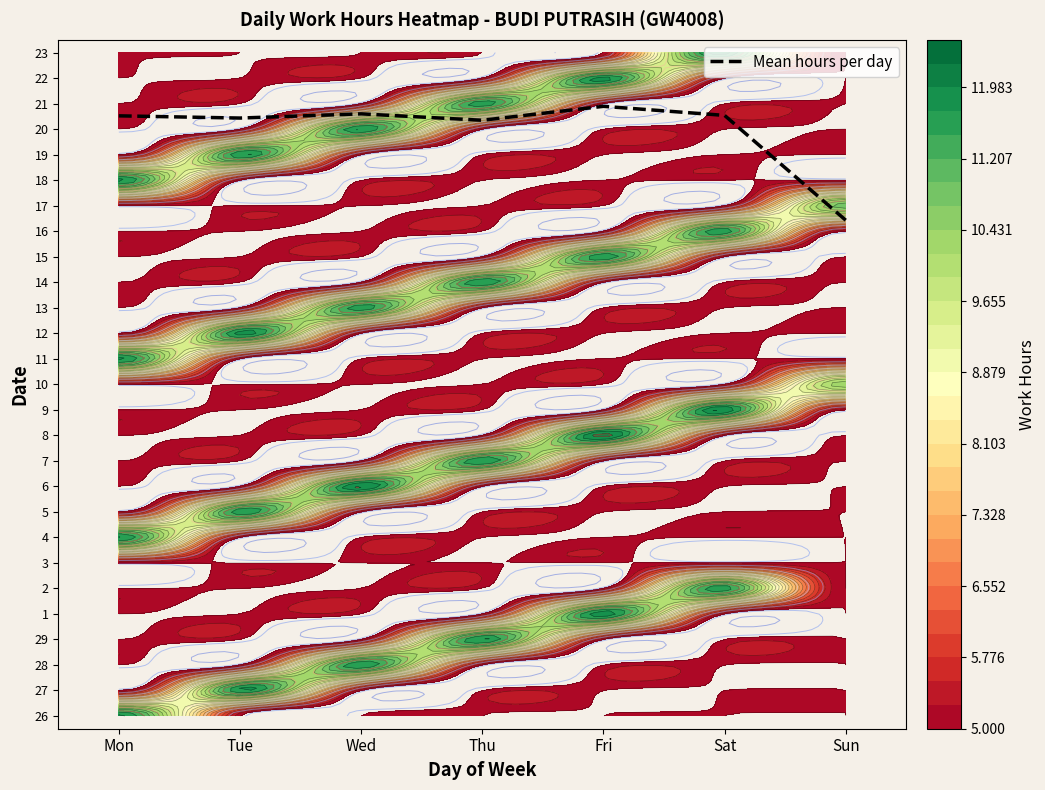

List the labels in order of value, smallest first.

Sun, Thu, Tue, Mon, Sat, Wed, Fri